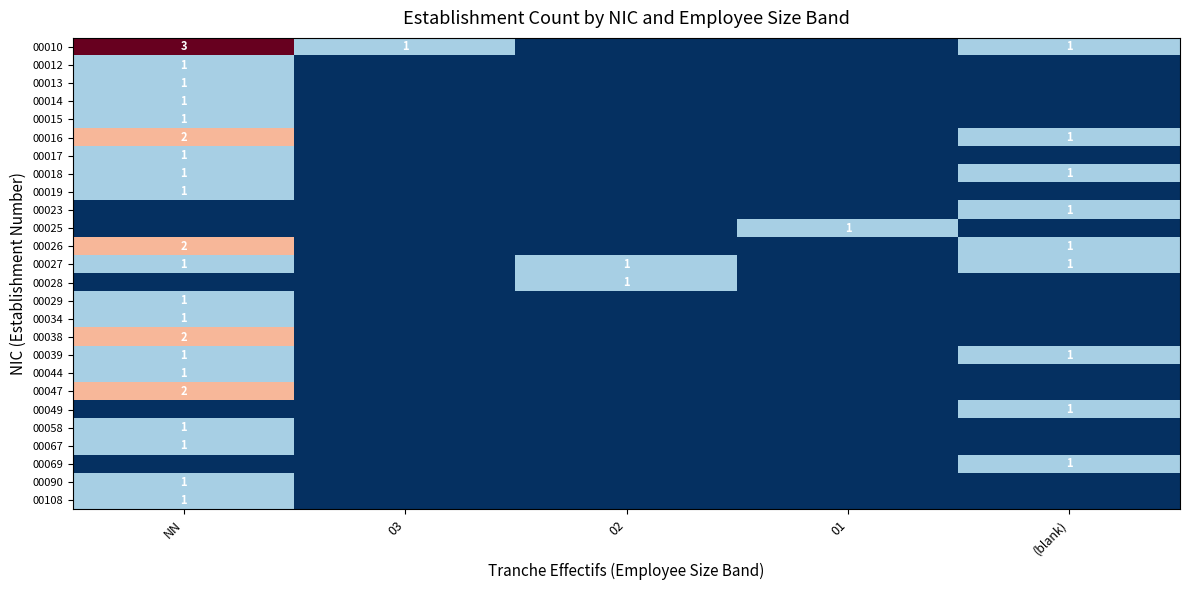

Between 03 and 02, which is larger?

03